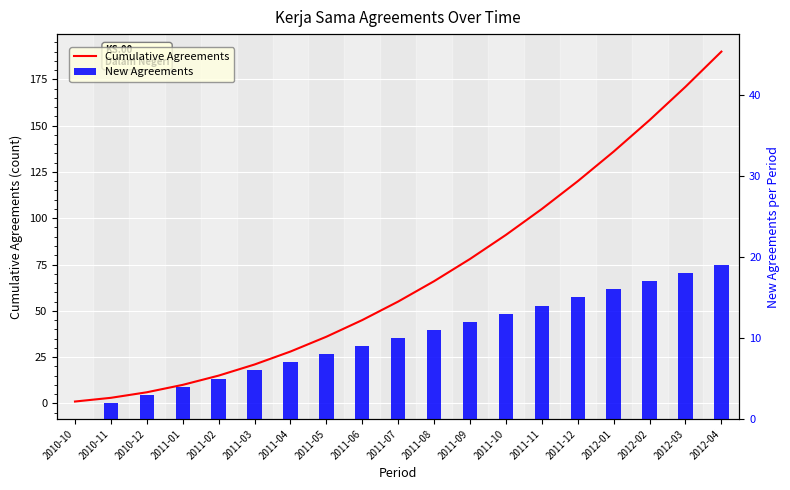

Rank the categories by New Agreements value from lowest to highest.

2010-10, 2010-11, 2010-12, 2011-01, 2011-02, 2011-03, 2011-04, 2011-05, 2011-06, 2011-07, 2011-08, 2011-09, 2011-10, 2011-11, 2011-12, 2012-01, 2012-02, 2012-03, 2012-04